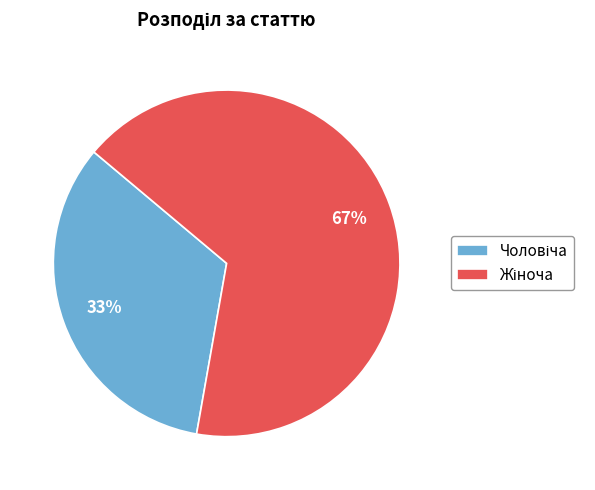

Does any single category account for the majority?

Yes